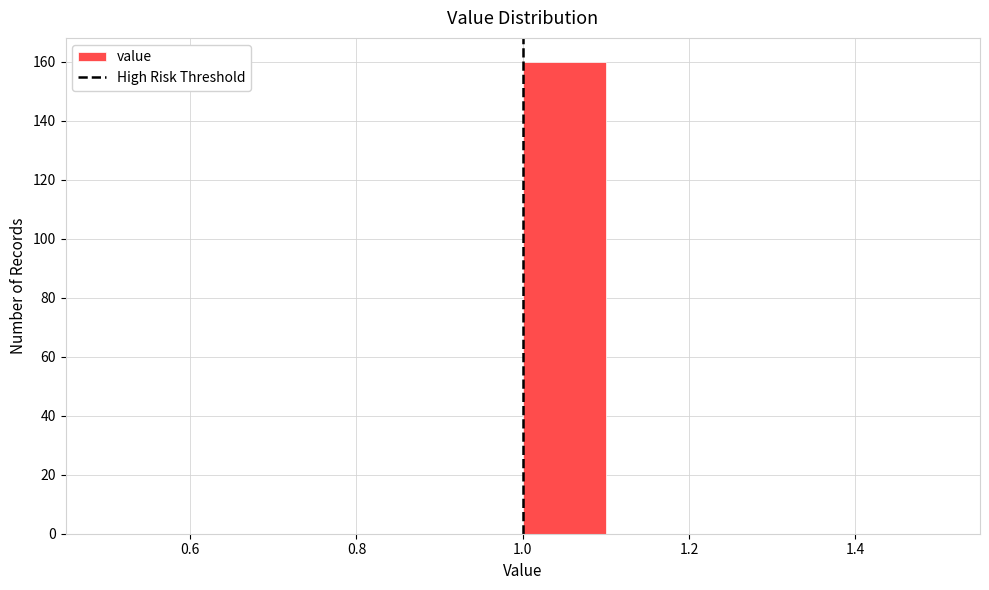

Which range on the x-axis has the tallest bar?

1.0 to 1.1